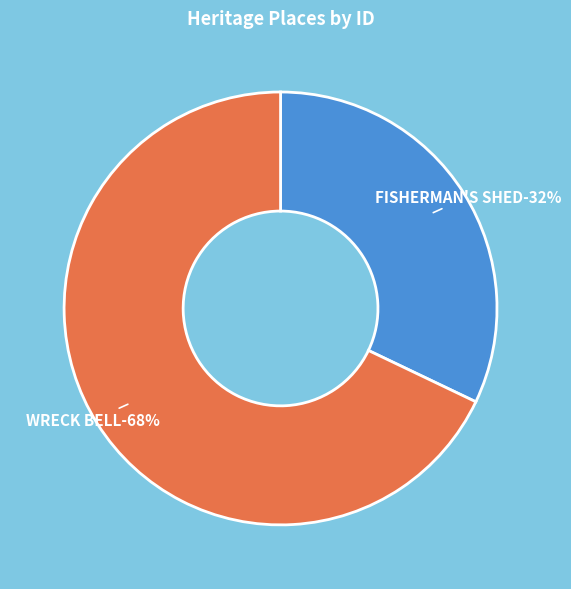

Rank the categories by value from lowest to highest.

FISHERMAN'S SHED, WRECK BELL